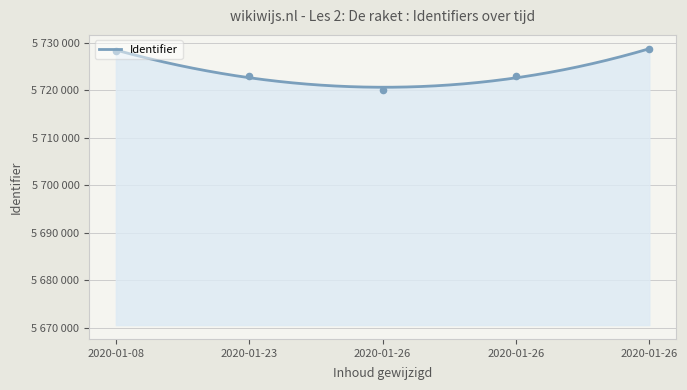

What is the change in value from 2020-01-26 to 2020-01-26?

+8625